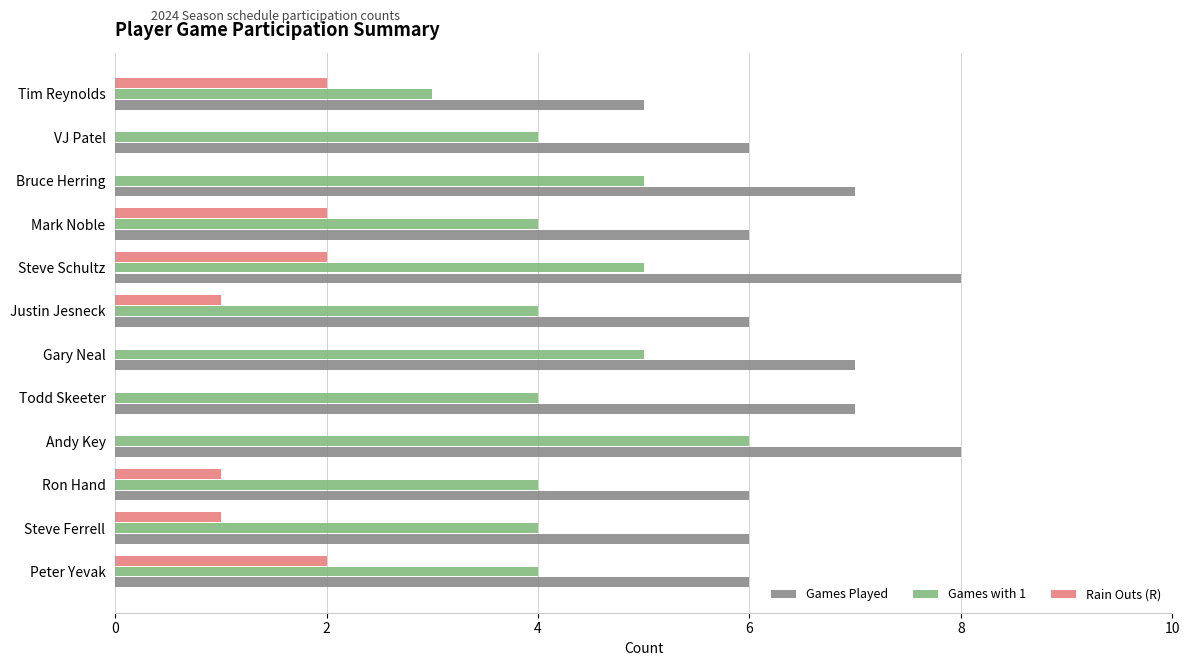

Which series changed the most between Steve Schultz and Bruce Herring?

Rain Outs (R)